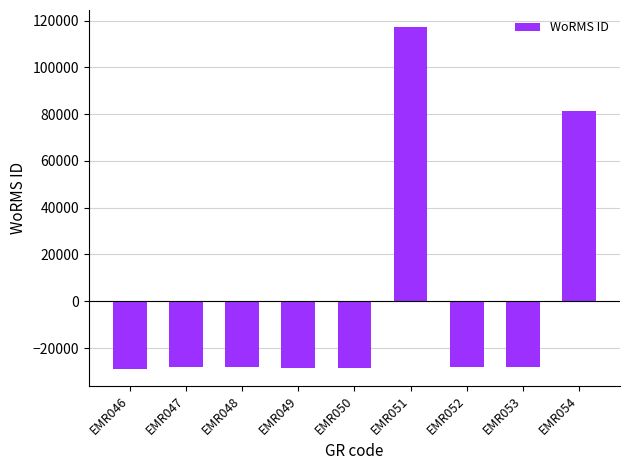

Where is the data nearest to the value 44207?

EMR054